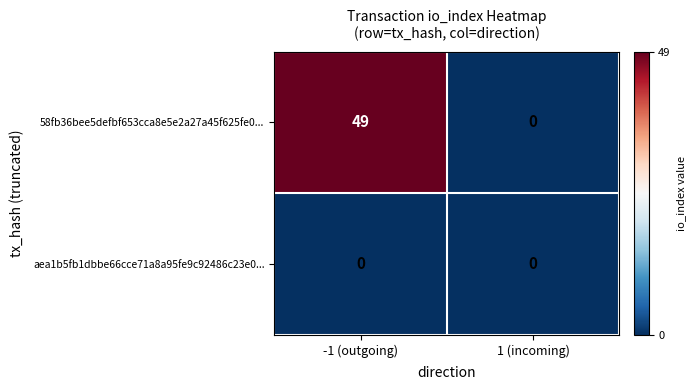

Rank the series by their average value, from highest to lowest.

58fb36bee5defbf653cca8e5e2a27a45f625fe0..., aea1b5fb1dbbe66cce71a8a95fe9c92486c23e0...